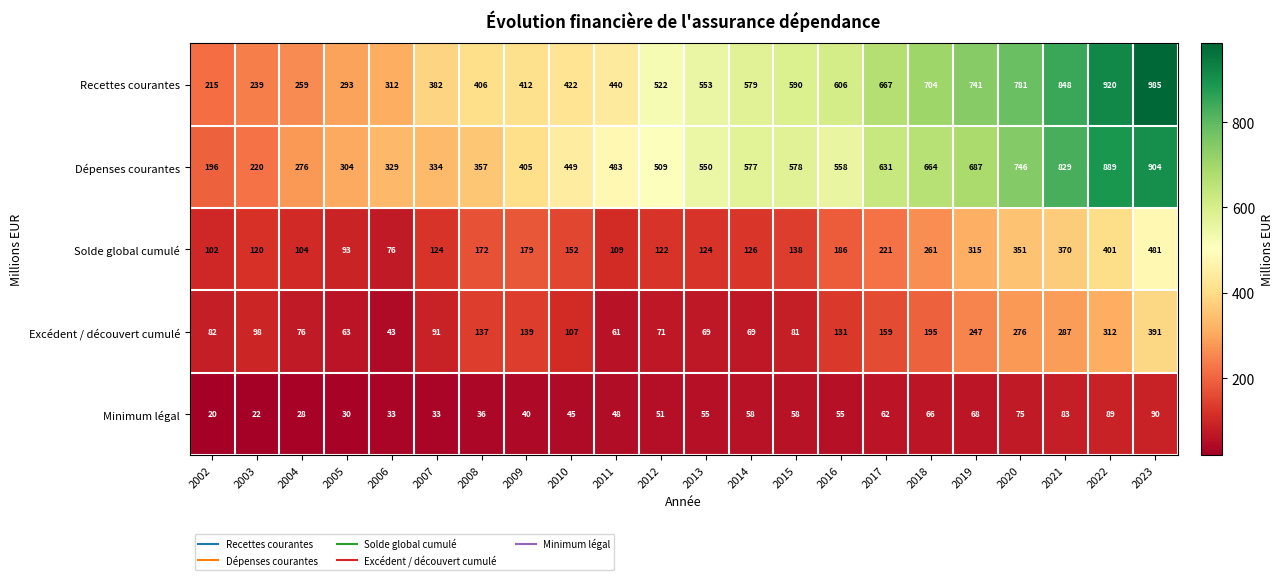

What is the total value across all series at 2019?

2058